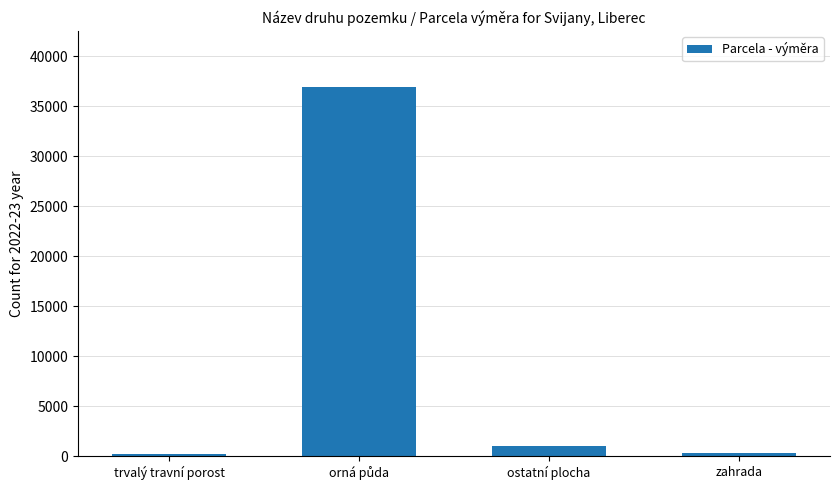

What is the change in value from trvalý travní porost to ostatní plocha?

+785